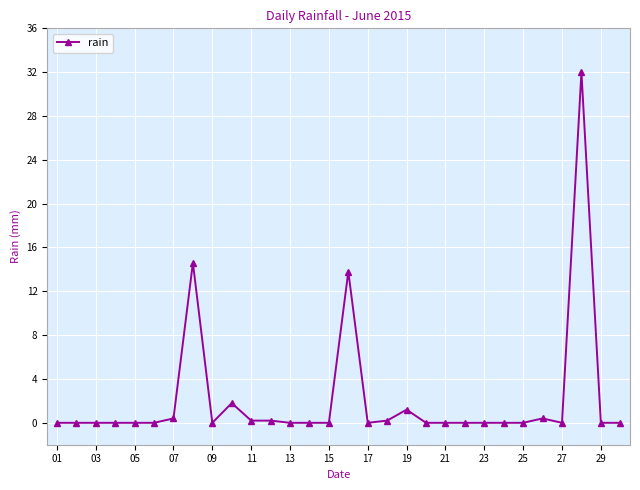

What is the average value?

2.2